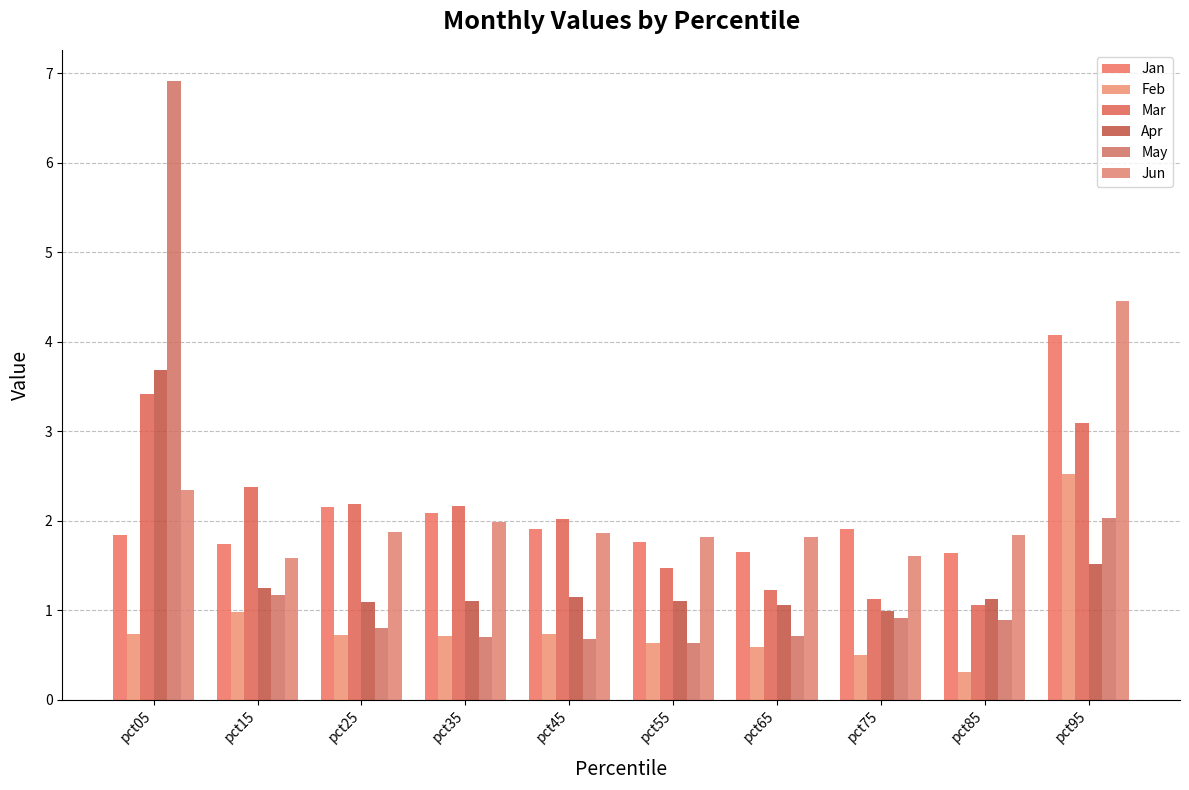

Read the Jun value at pct75.

1.6